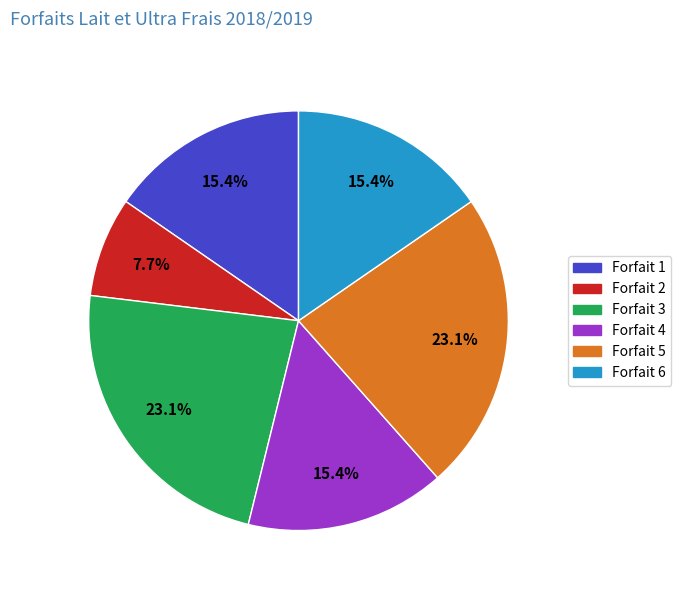

To the nearest percent, what is the combined percentage of Forfait 3 and Forfait 5?

46%